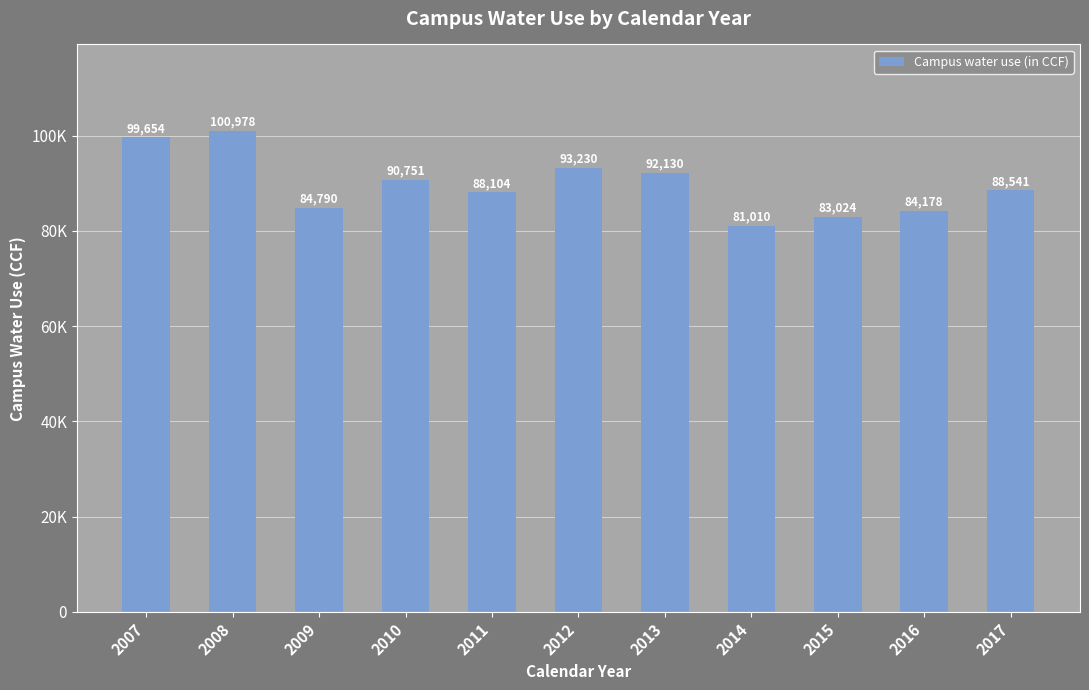

Are the bars horizontal?

No